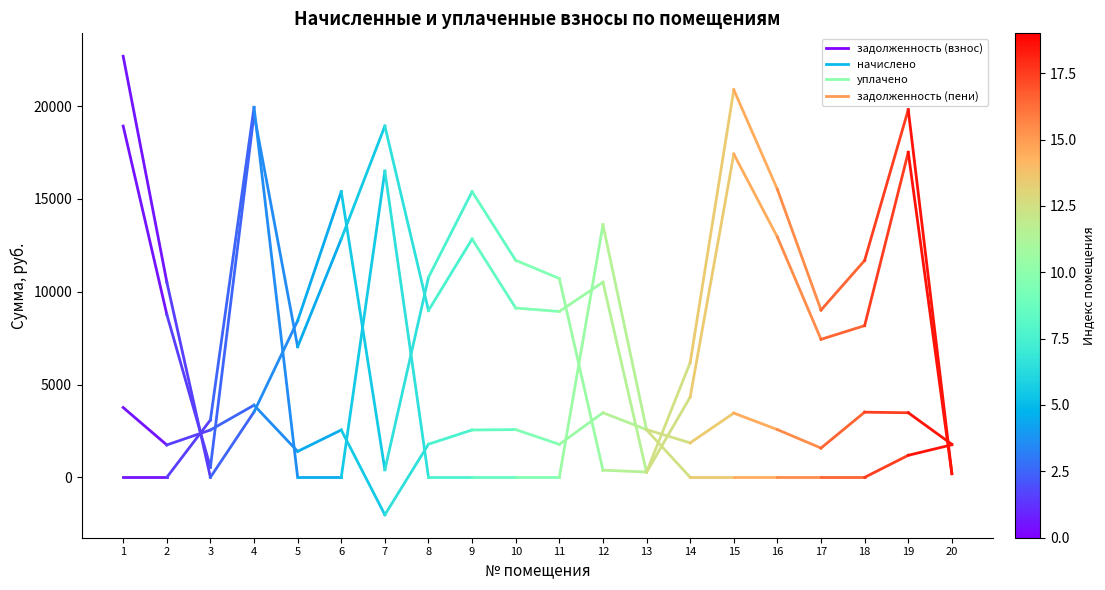

What is the highest value of the задолженность (взнос) series?

18926.2